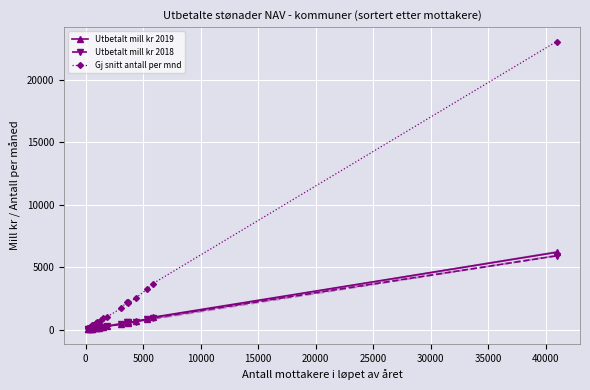

True or false: Utbetalt mill kr 2019 has more than 0 interior local peaks.

True